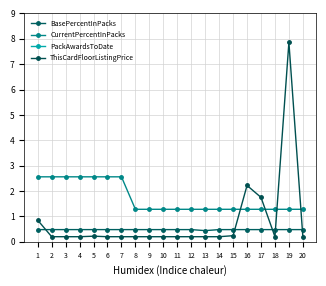

True or false: BasePercentInPacks and PackAwardsToDate cross at least once.

False